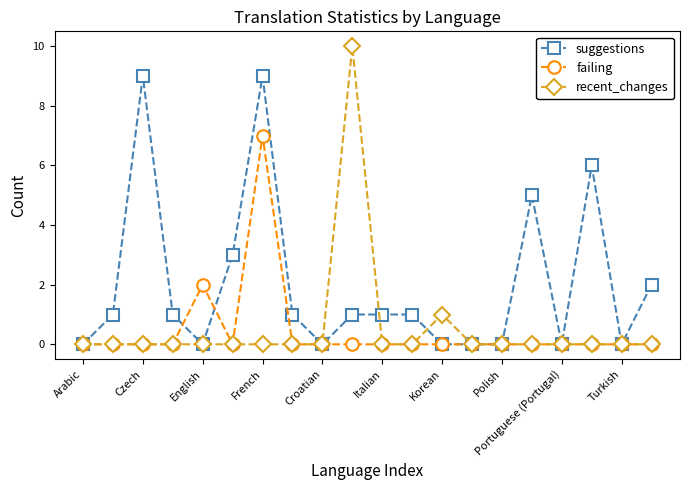

How many categories are shown in the chart?

20